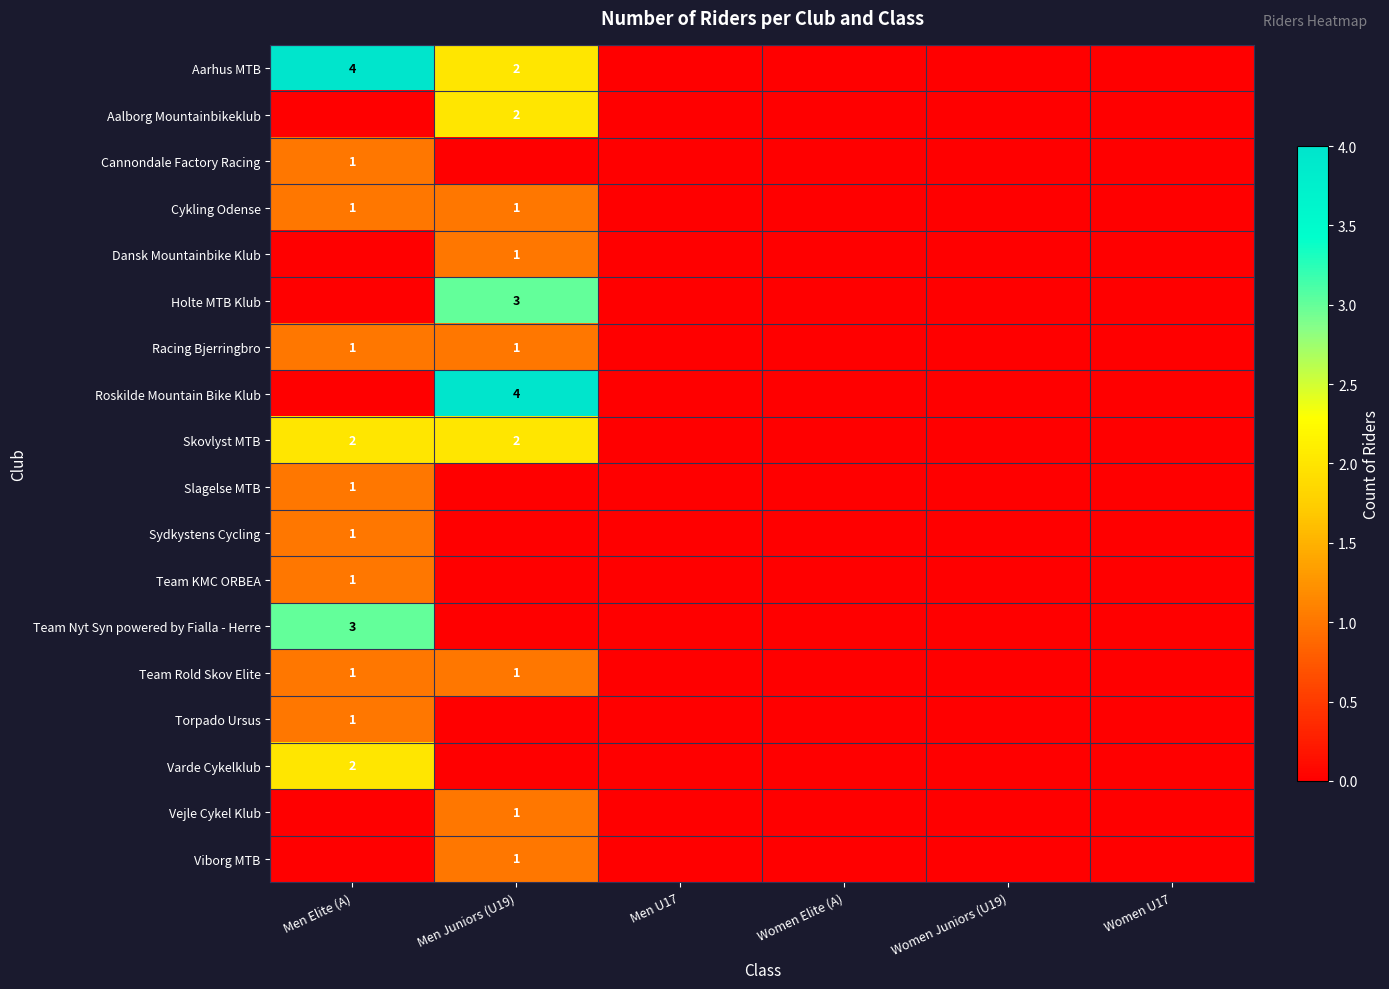

At how many categories does at least one series exceed 3?

2